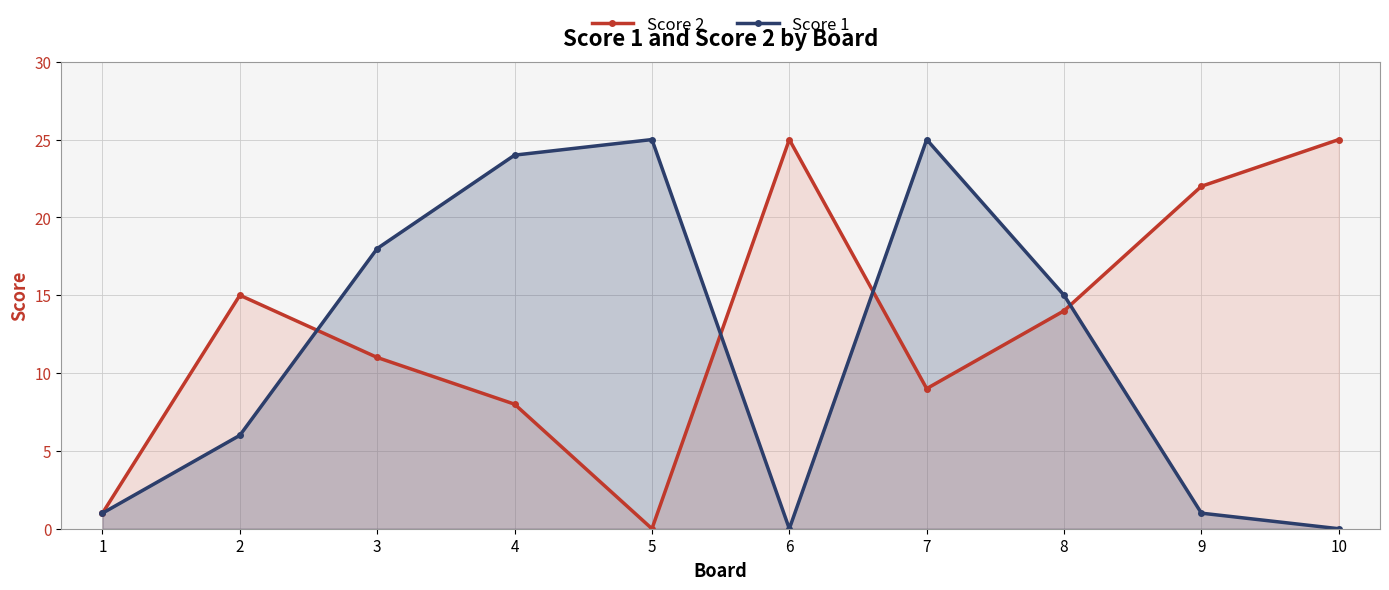

What are all the series names shown in the legend?

Score 2, Score 1